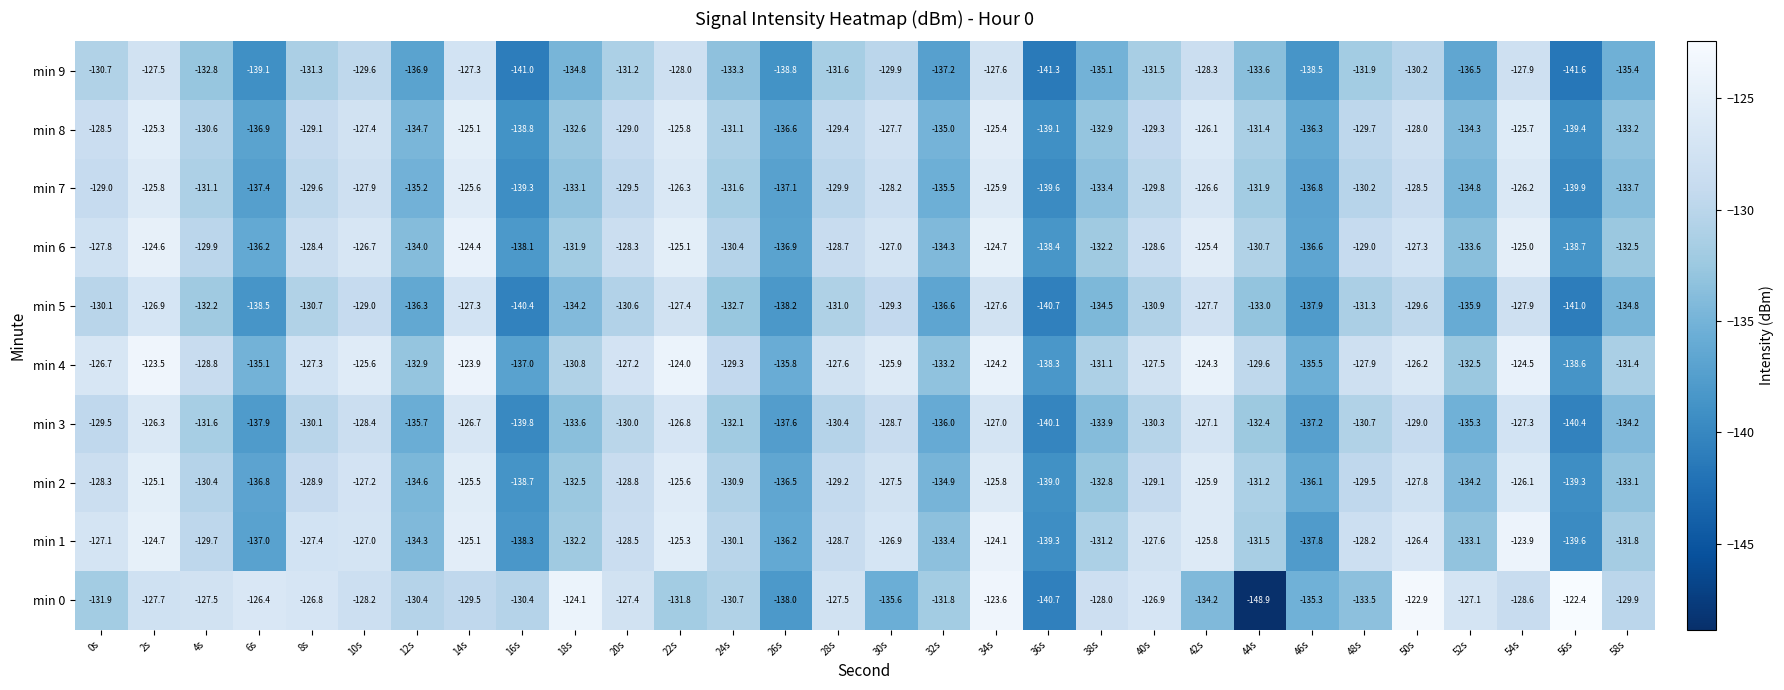

What is the minimum value shown in the chart?

-148.9